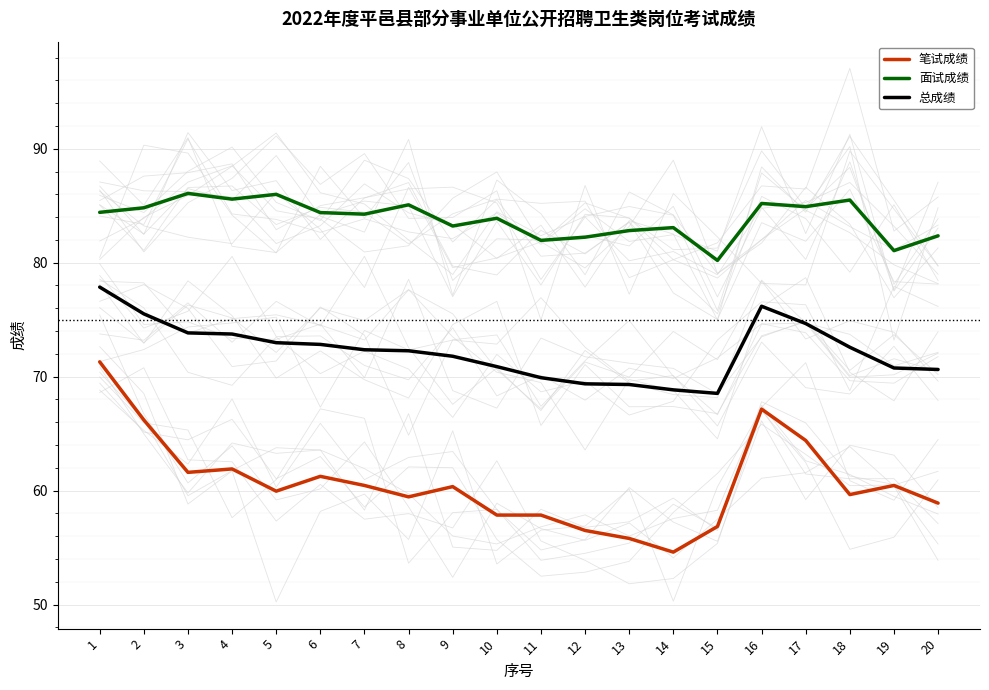

Between 2 and 9, which series saw the biggest shift?

笔试成绩